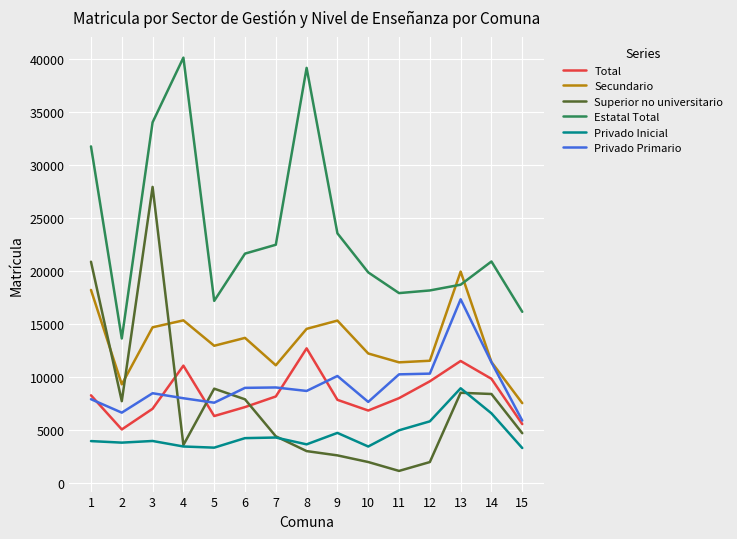

Does the chart have visible grid lines?

Yes